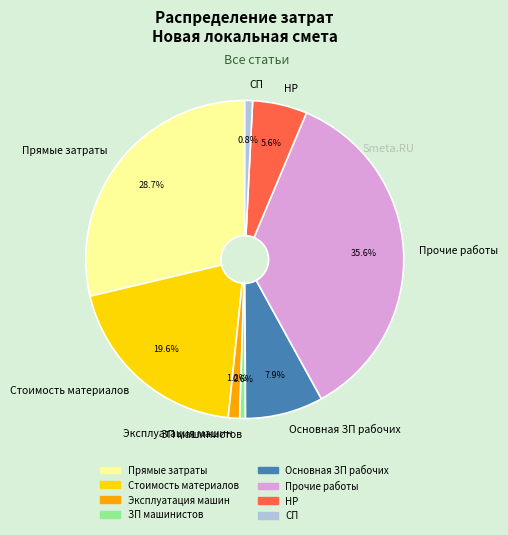

Count the number of slices in the pie.

8